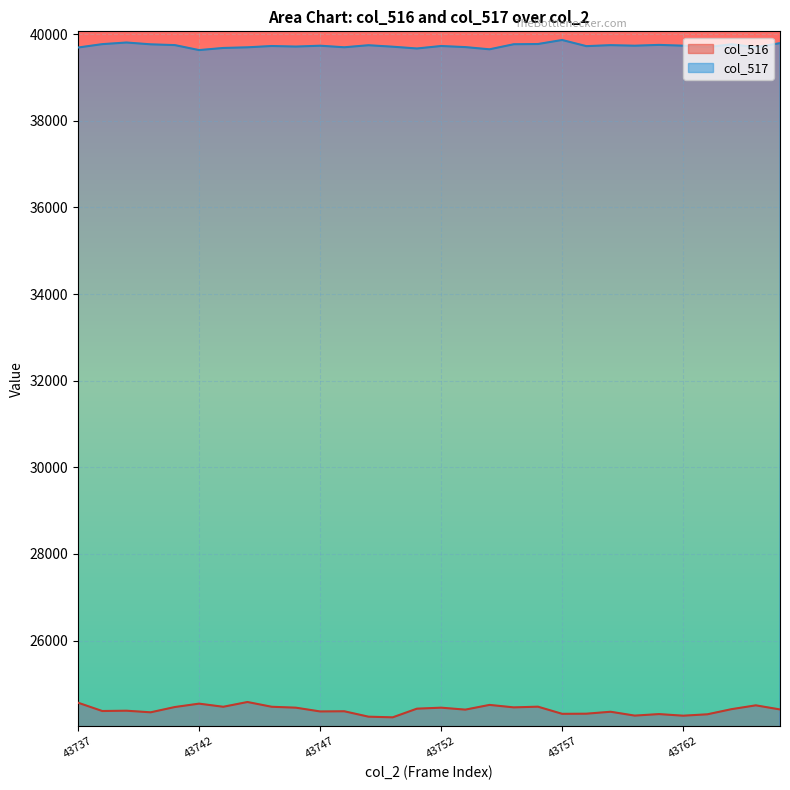

Which has a higher value, 43744 or 43737?

43744